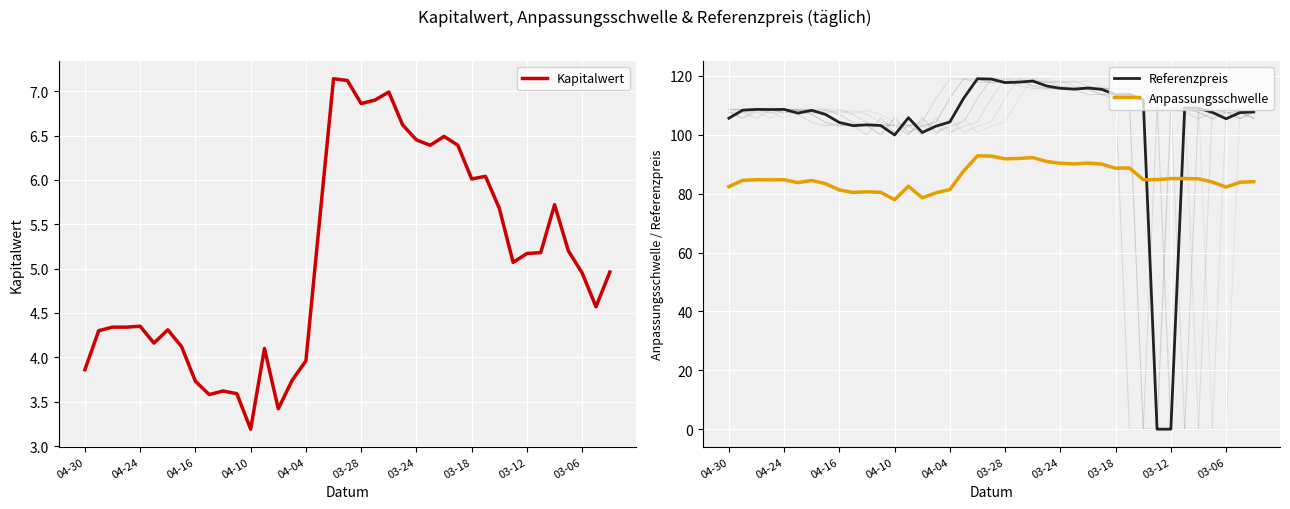

True or false: Referenzpreis and Kapitalwert intersect in this chart.

True